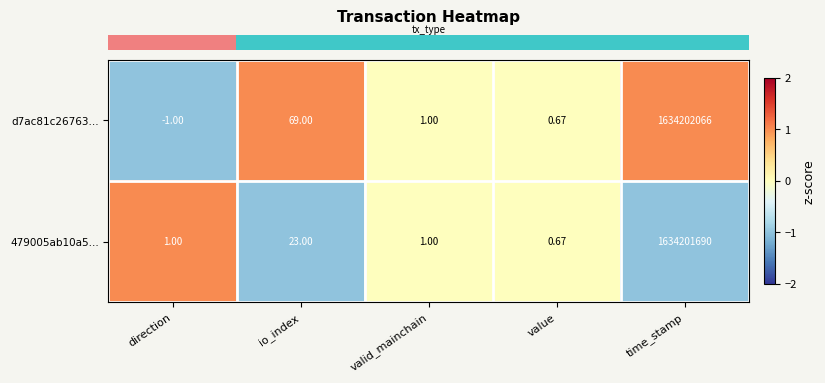

Is the value of 479005ab10a5... at direction greater than the value of d7ac81c26763... at io_index?

No